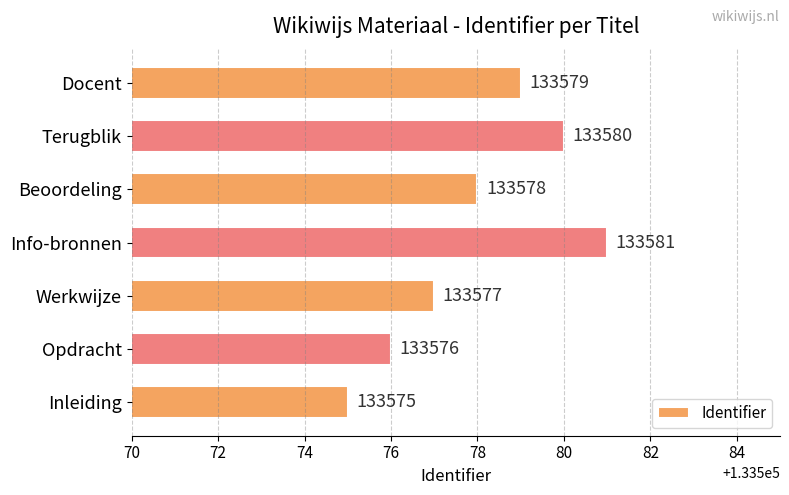

What is the sum of the values at Terugblik and Opdracht?

267156